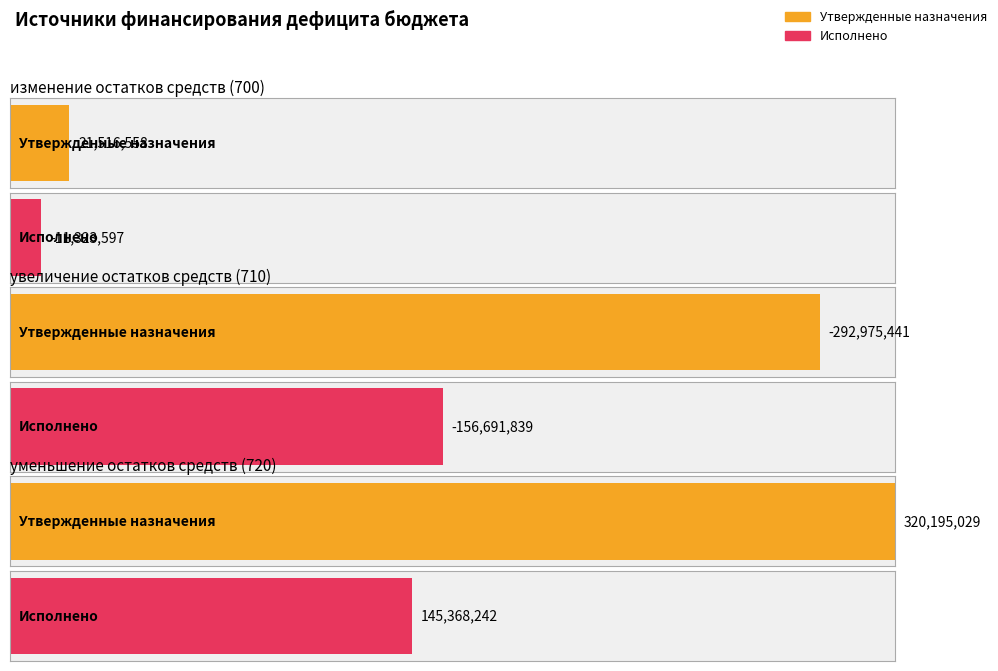

What is the average value of the Исполнено series?

-7549064.9